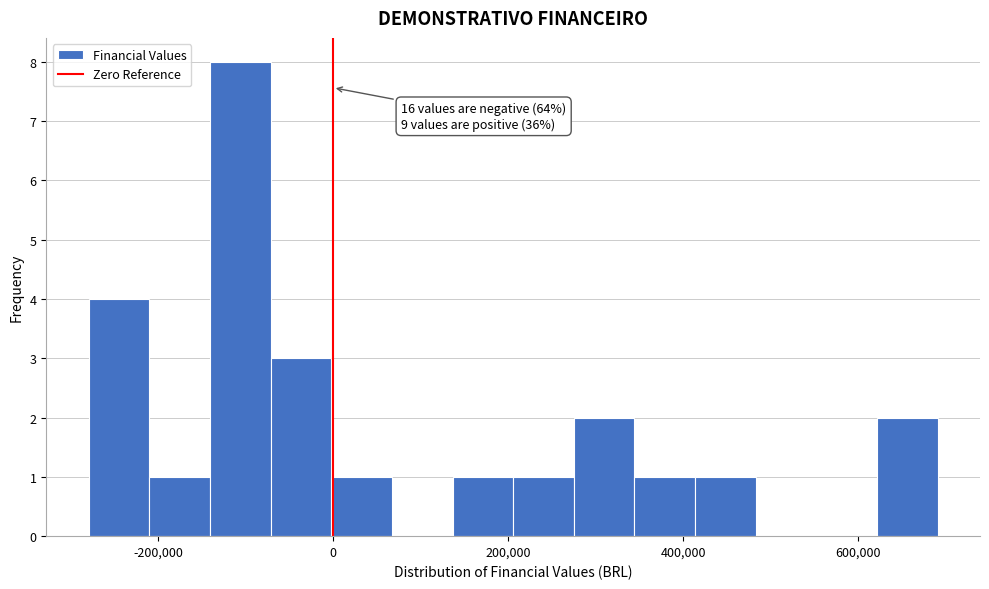

Read against the x-axis, roughly where is the centre of the tallest bar?

-100000